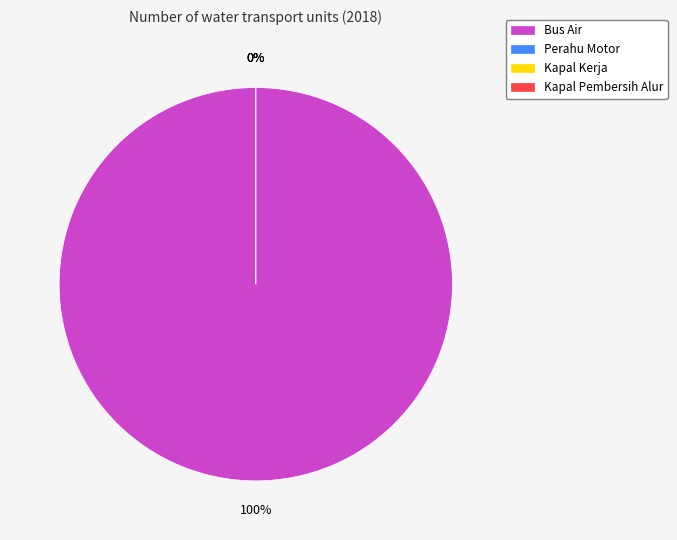

Rank the categories by value from highest to lowest.

Bus Air, Perahu Motor, Kapal Kerja, Kapal Pembersih Alur